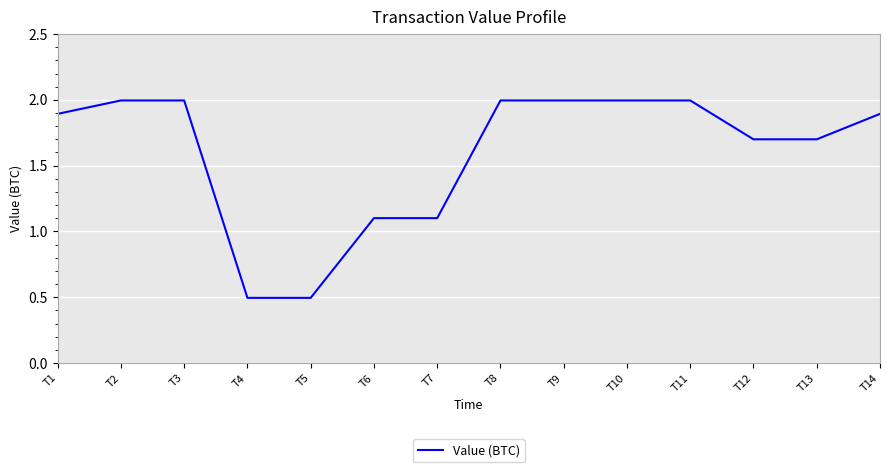

What is the maximum value shown in the chart?

2.0